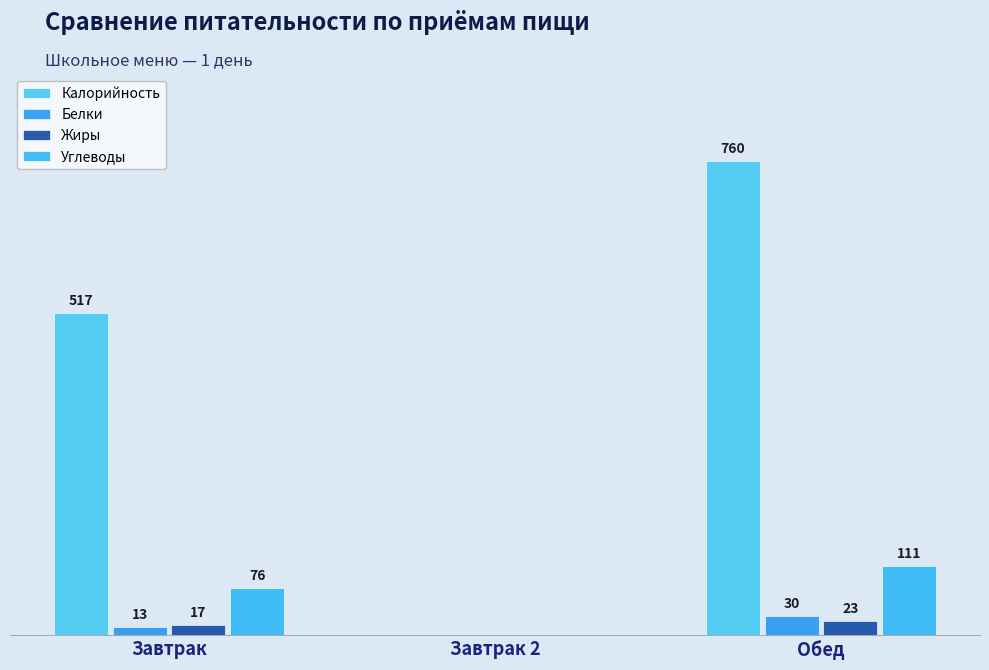

Does the chart contain stacked bars?

No